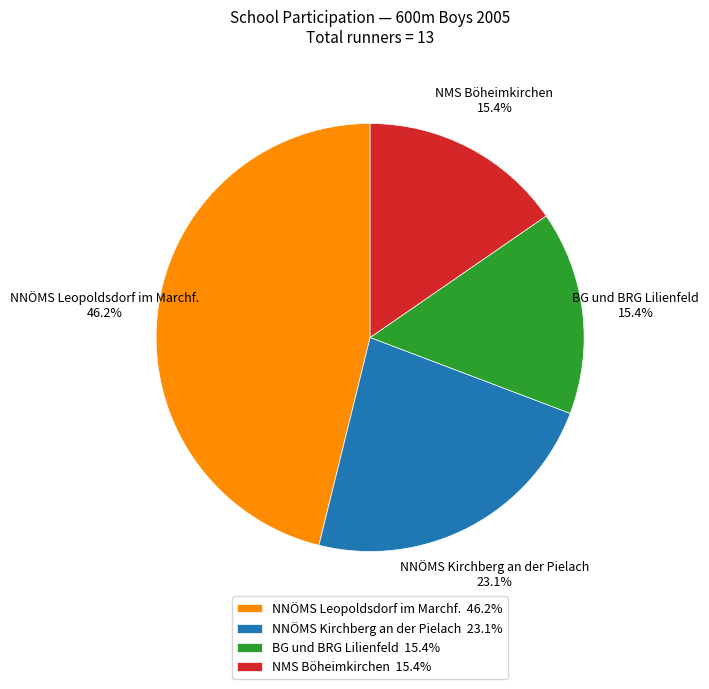

Do BG und BRG Lilienfeld and NMS Böheimkirchen together represent more than half of the pie?

No